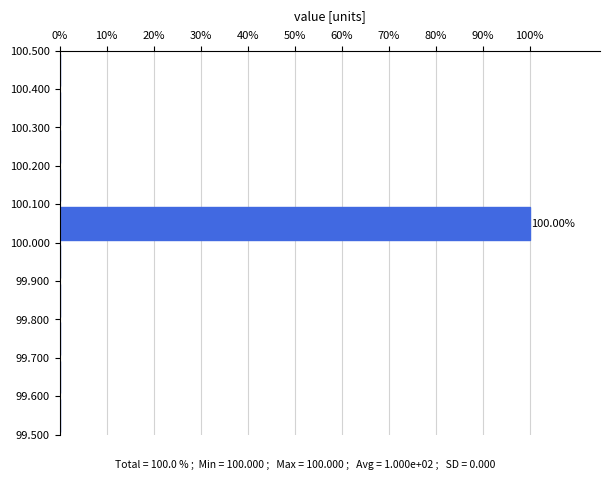

Which range on the y-axis has the longest bar?

100.000 to 100.100